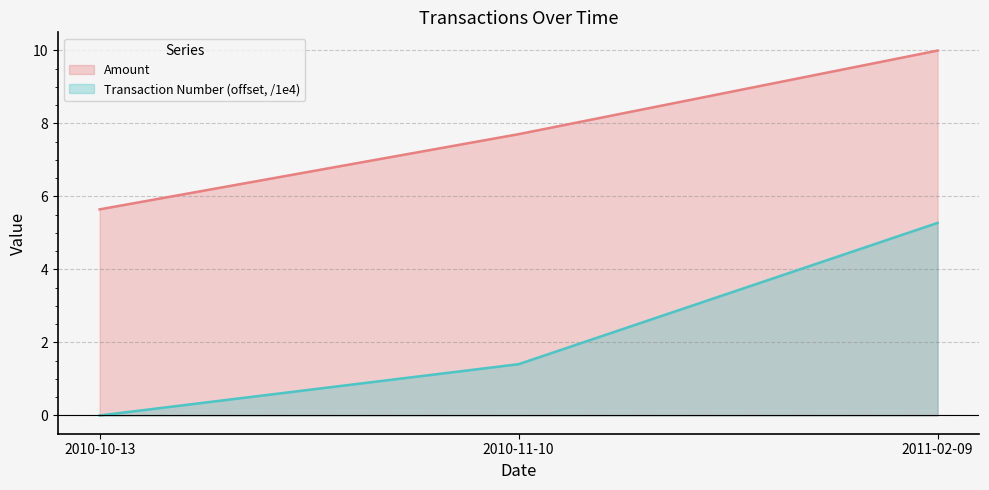

Rank the series by their average value, from lowest to highest.

Transaction Number (offset, /1e4), Amount